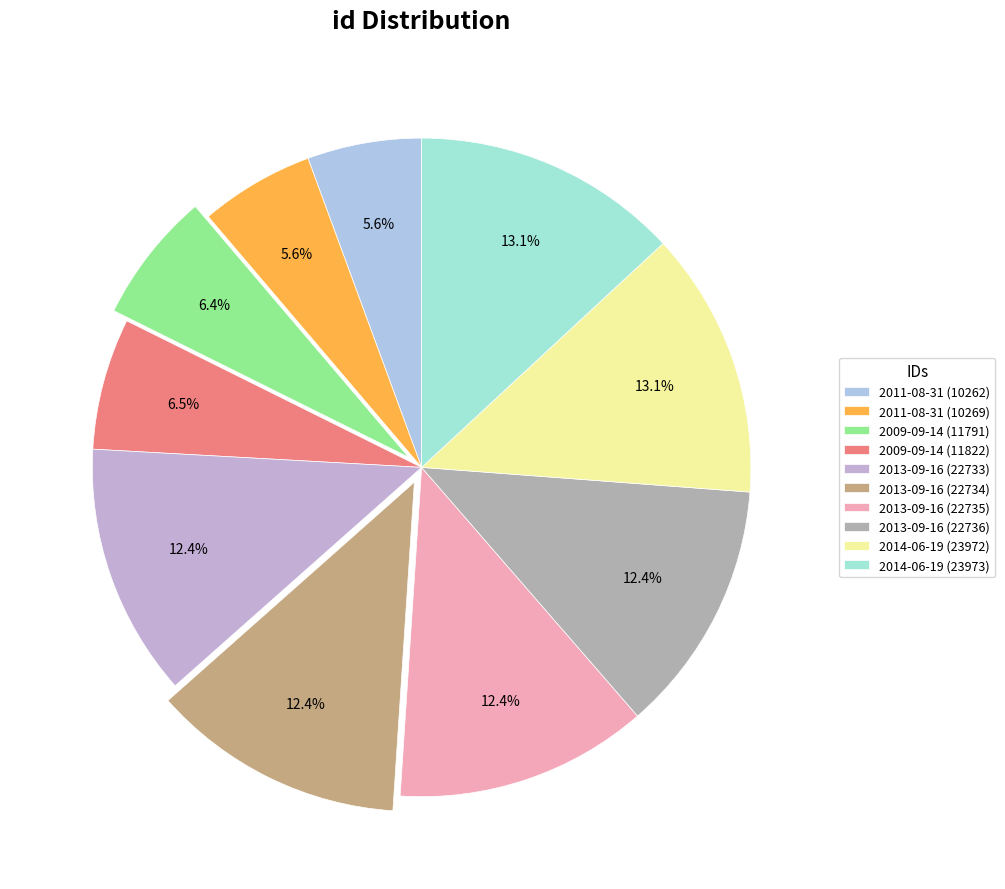

The 2014-06-19 (23973) slice represents 1% of the pie. True or false?

False